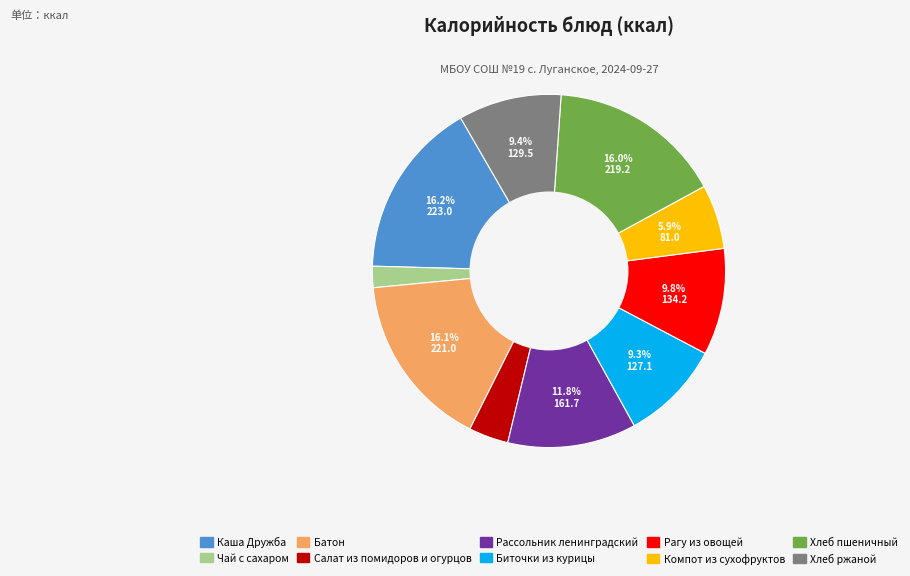

Is it true that Салат из помидоров и огурцов is 4% of the pie?

True